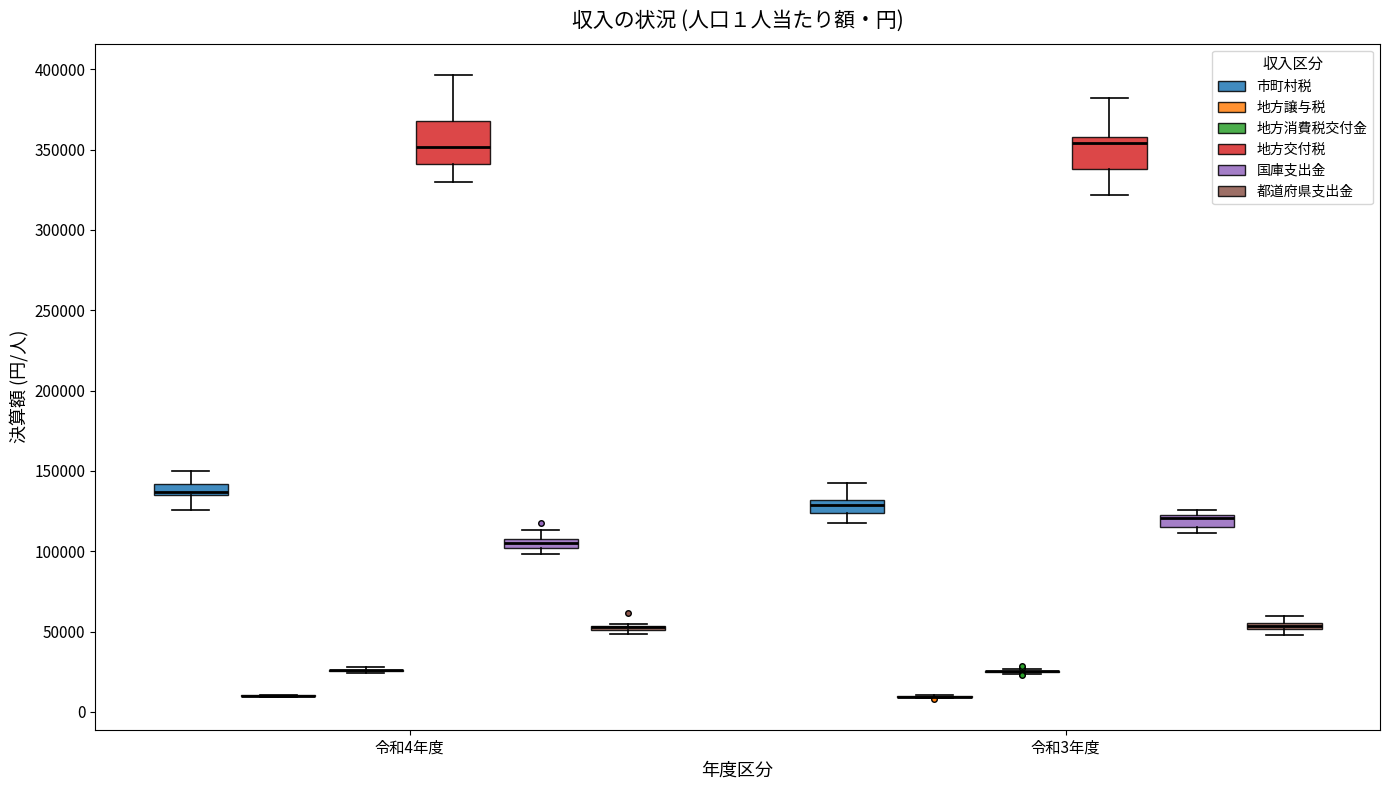

Which box is the tallest, from its lower edge to its upper edge?

令和4年度 (地方交付税)